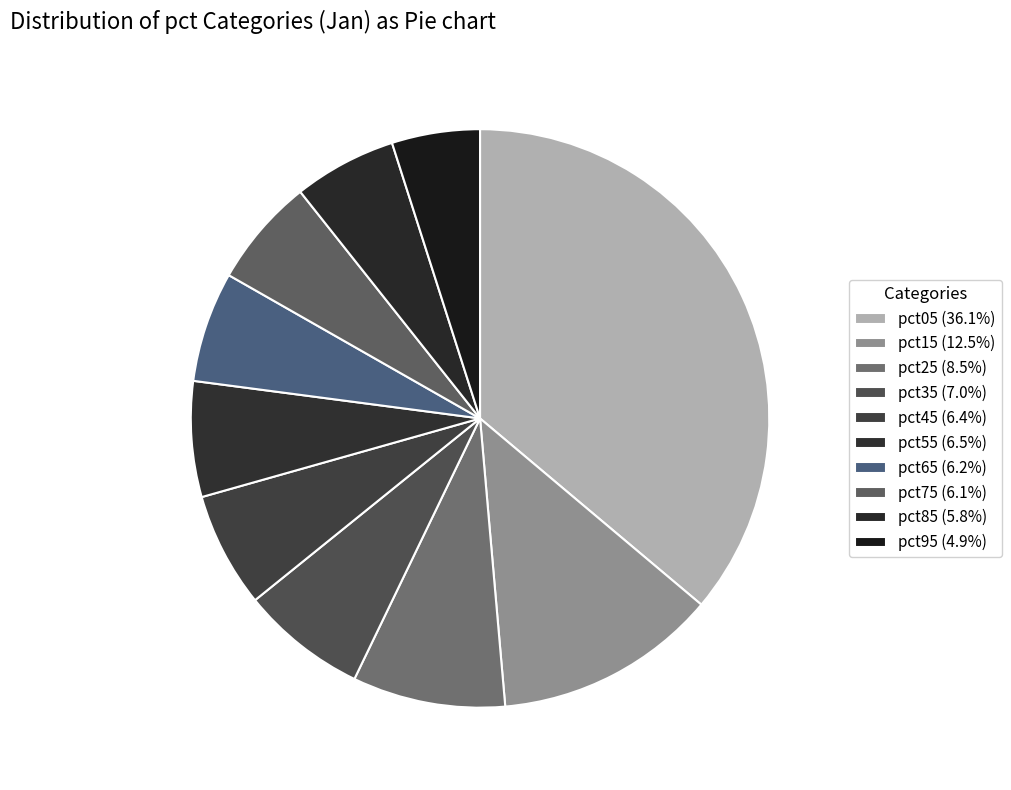

Which slice is the smallest?

pct95